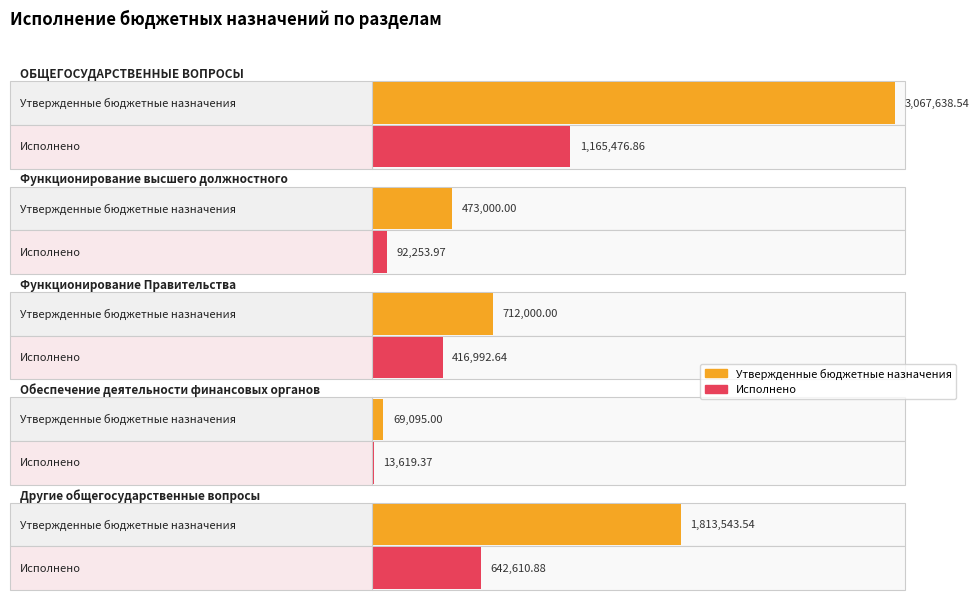

What is the label of the 2nd bar from the left?

Функционирование
высшего должностного